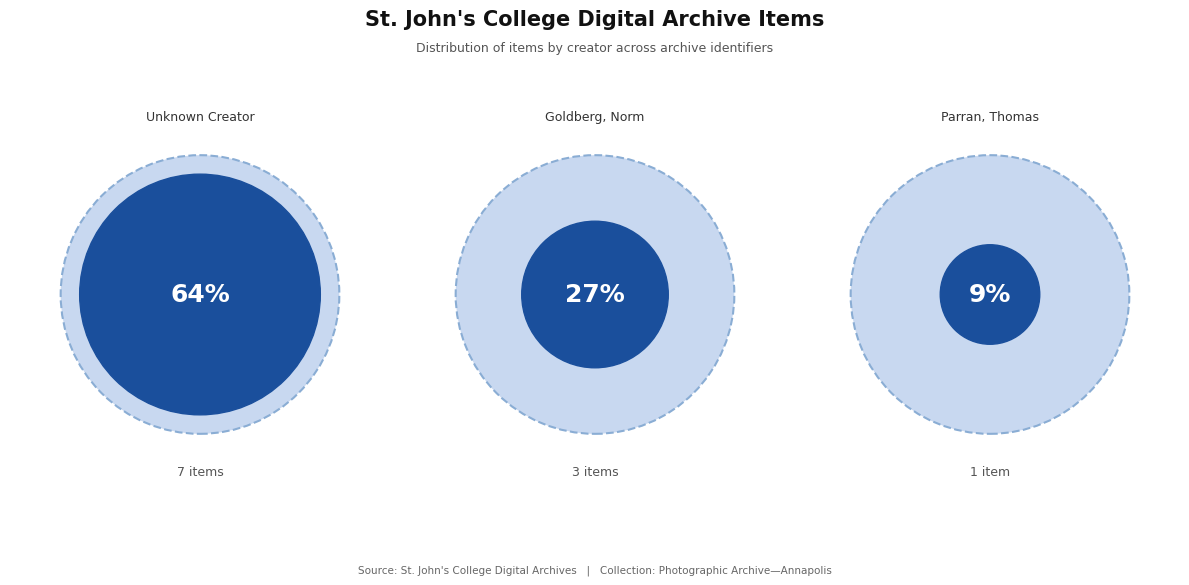

True or false: SJC-P-1475 accounts for 9% of the total.

True